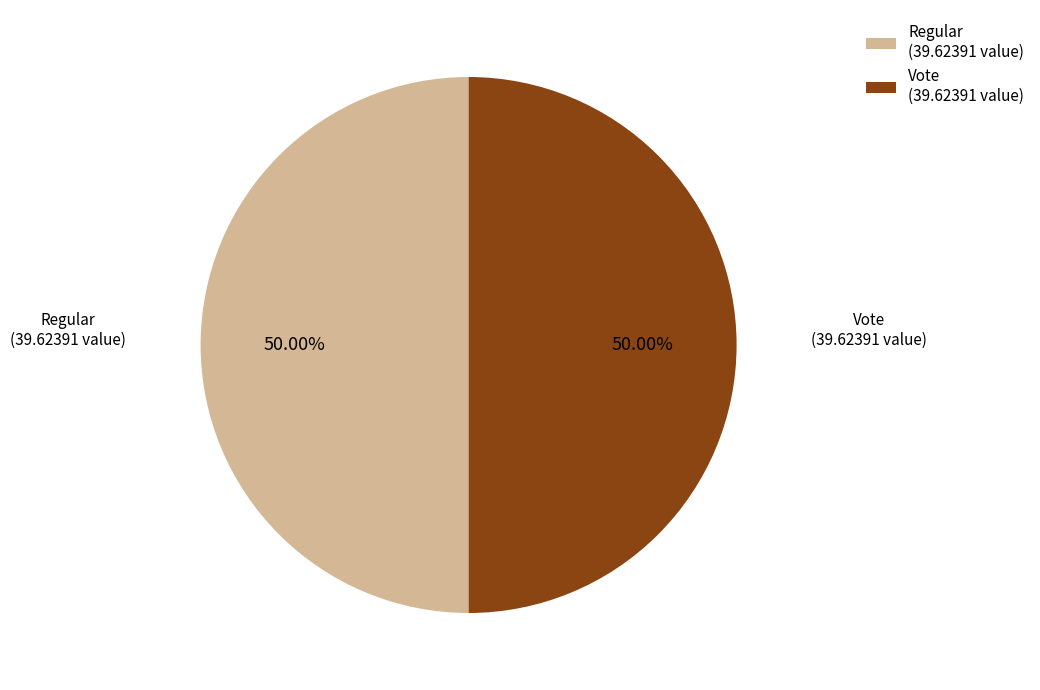

Do Regular (39.62391 value) and Vote (39.62391 value) together represent more than half of the pie?

Yes